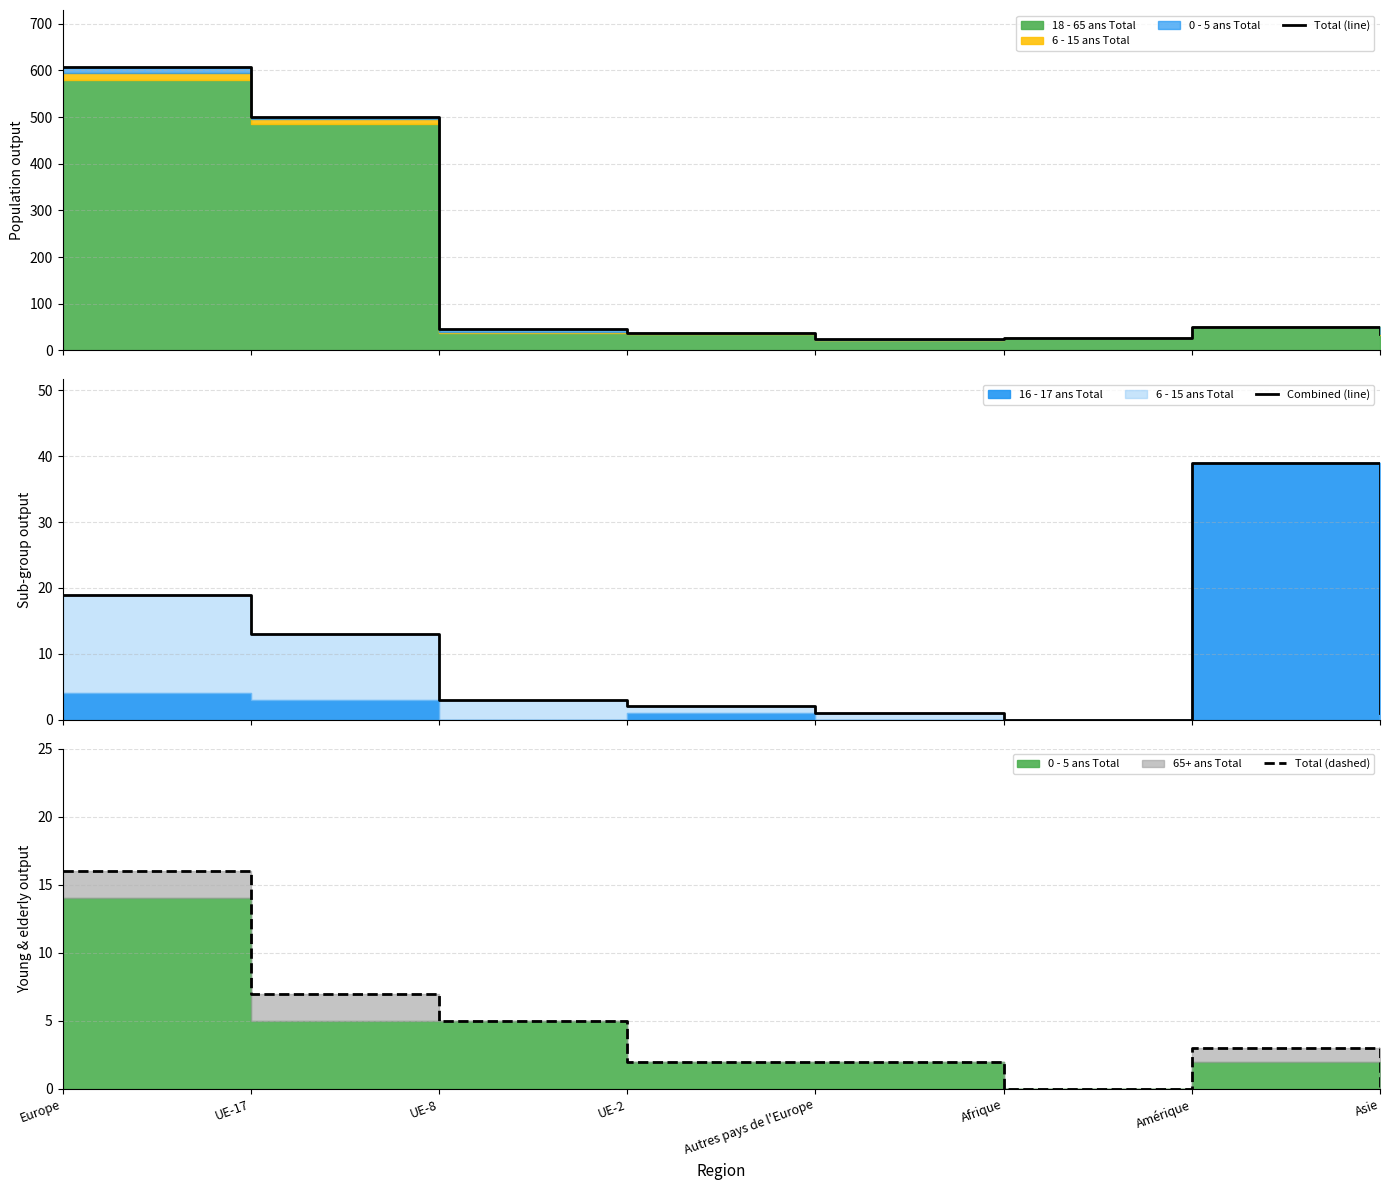

Which series has the largest total across all categories?

Total (line)